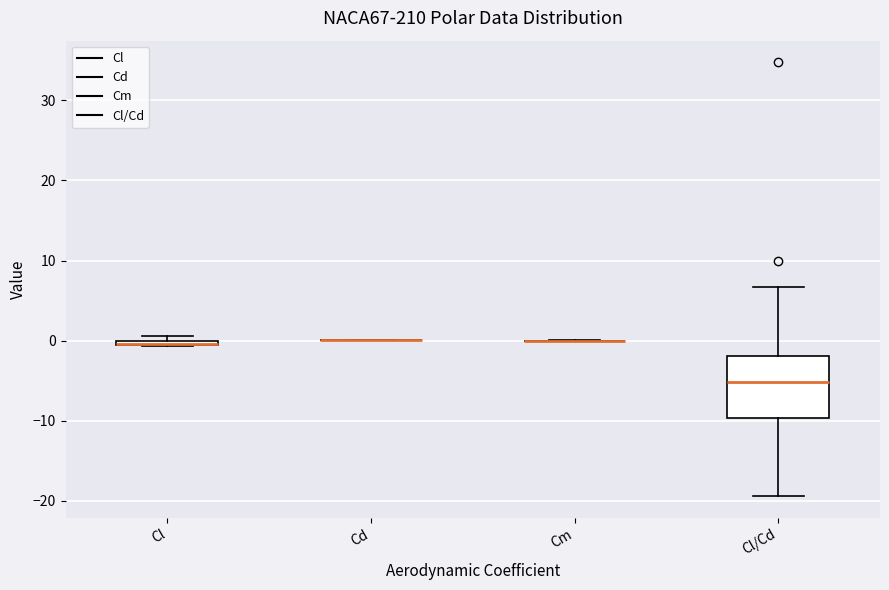

Where is the lower edge of the box for Cl on the y-axis? The values are not printed on the chart, so give them approximately, as read against the axis.

-1